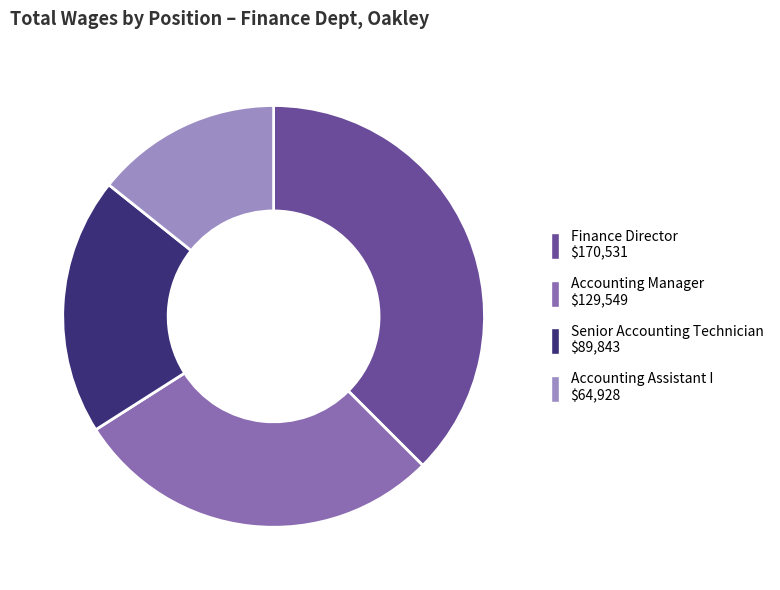

Which slice is the largest?

Finance Director